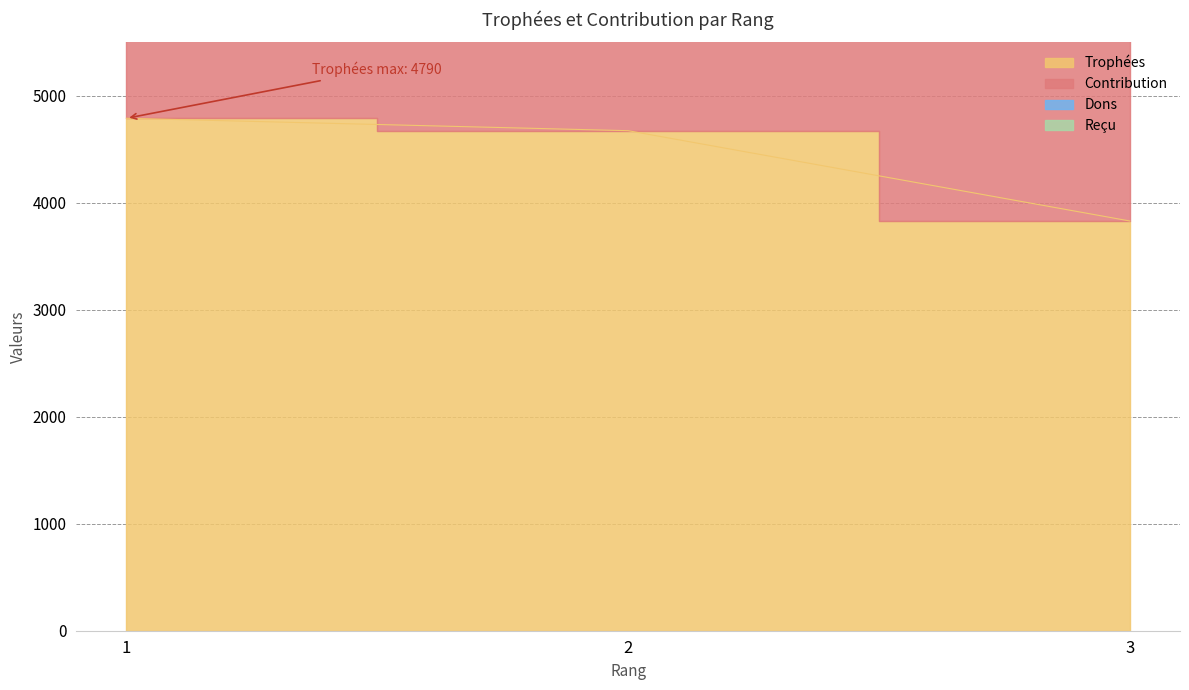

At which label does Trophées reach its minimum?

3